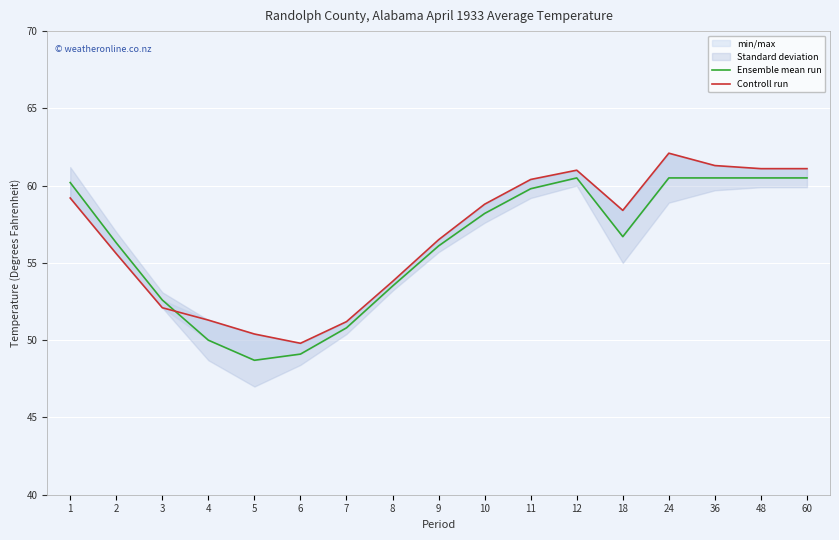

What is the smallest value displayed?

48.7